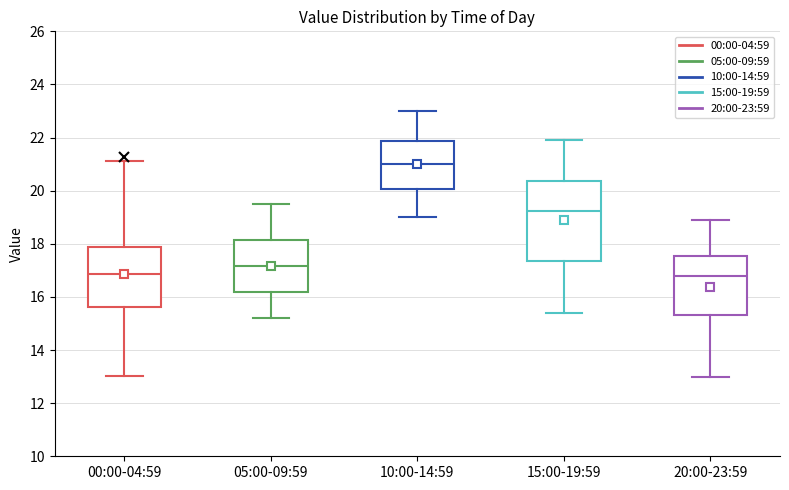

Where does the median line of the box for 20:00-23:59 sit on the y-axis? The values are not printed on the chart, so give them approximately, as read against the axis.

16.8